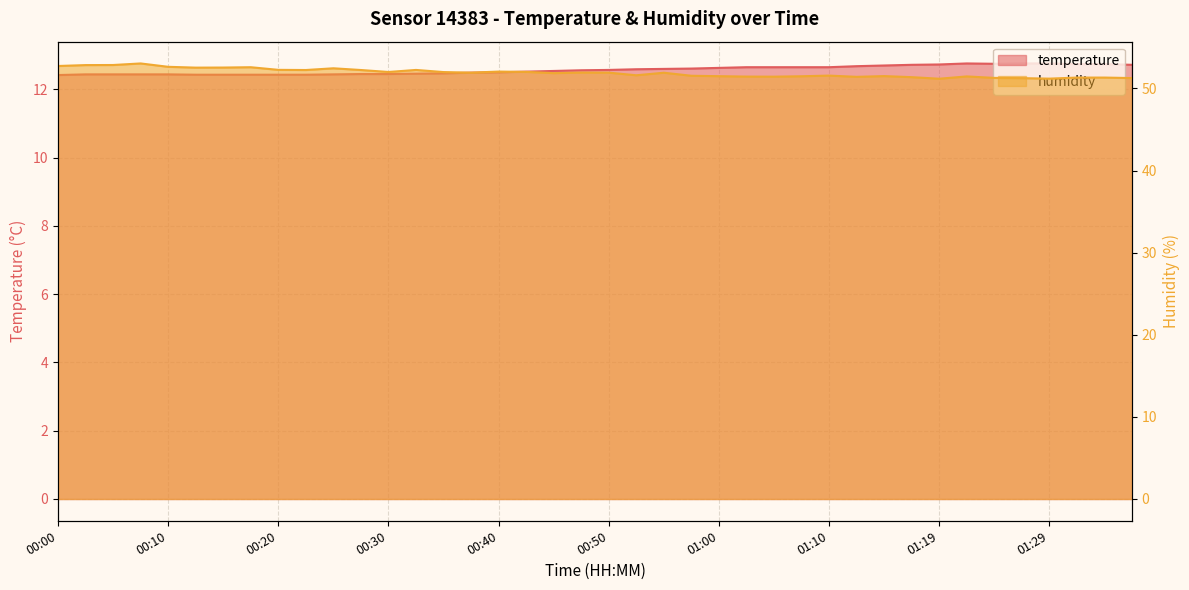

Reading left to right, extract all data points from this chart.

temperature: 12.4	12.4	12.4	12.4	12.4	12.4	12.4	12.4	12.4	12.4	12.4	12.4	12.4	12.5	12.5	12.5	12.5	12.5	12.5	12.6	12.6	12.6	12.6	12.6	12.6	12.7	12.7	12.7	12.7	12.7	12.7	12.7	12.7	12.8	12.8	12.8	12.8	12.7	12.7	12.7
humidity: 52.7	52.8	52.9	53.0	52.6	52.5	52.5	52.6	52.3	52.2	52.5	52.2	52.0	52.2	52.0	51.9	52.0	52.0	51.9	51.9	51.9	51.6	51.9	51.5	51.5	51.4	51.4	51.5	51.6	51.4	51.5	51.4	51.2	51.5	51.3	51.2	51.2	51.3	51.3	51.3